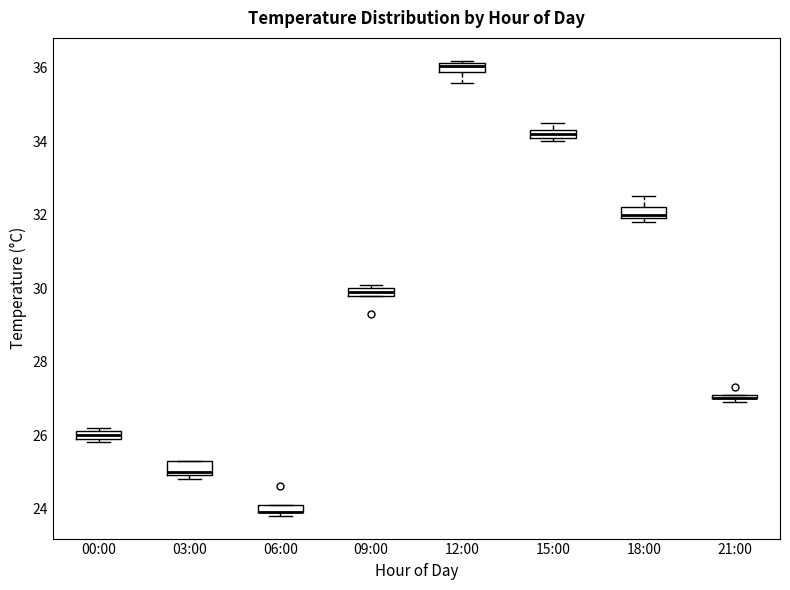

Where is the upper edge of the box for 09:00 on the y-axis? The values are not printed on the chart, so give them approximately, as read against the axis.

30.0